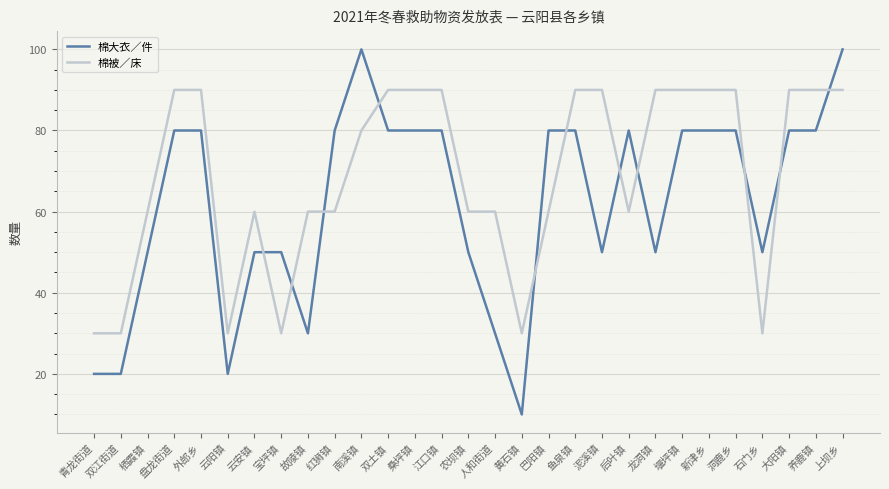

Is the value of 棉大衣／件 at 双江街道 greater than the value of 棉被／床 at 石门乡?

No